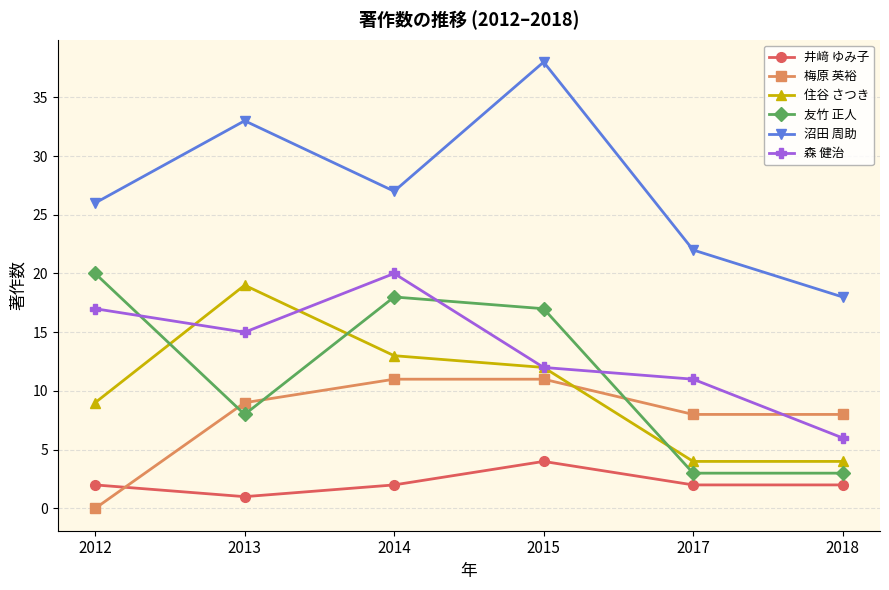

What is the difference between the highest and lowest values at 2013?

32